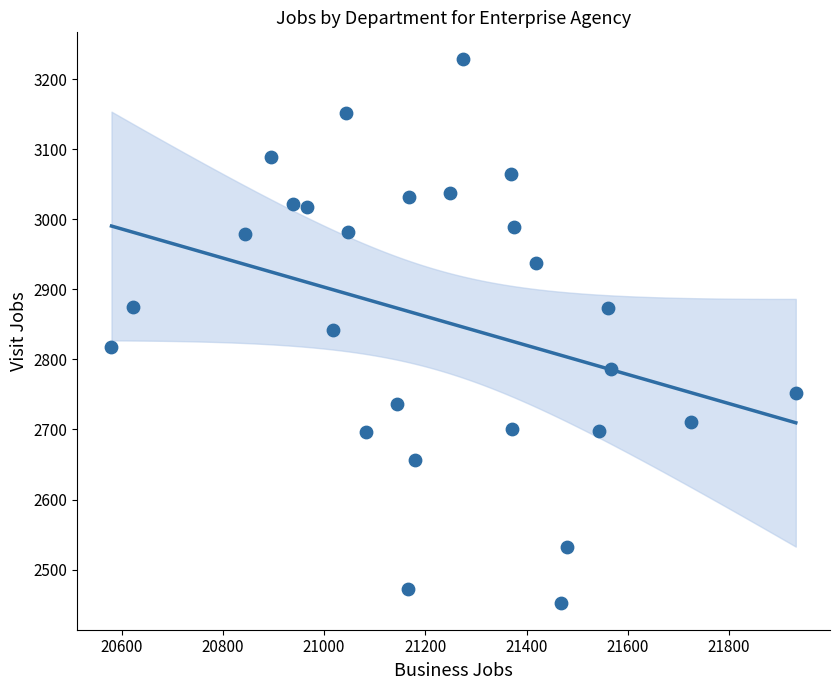

What is the range of X values (max minus min)?

1352